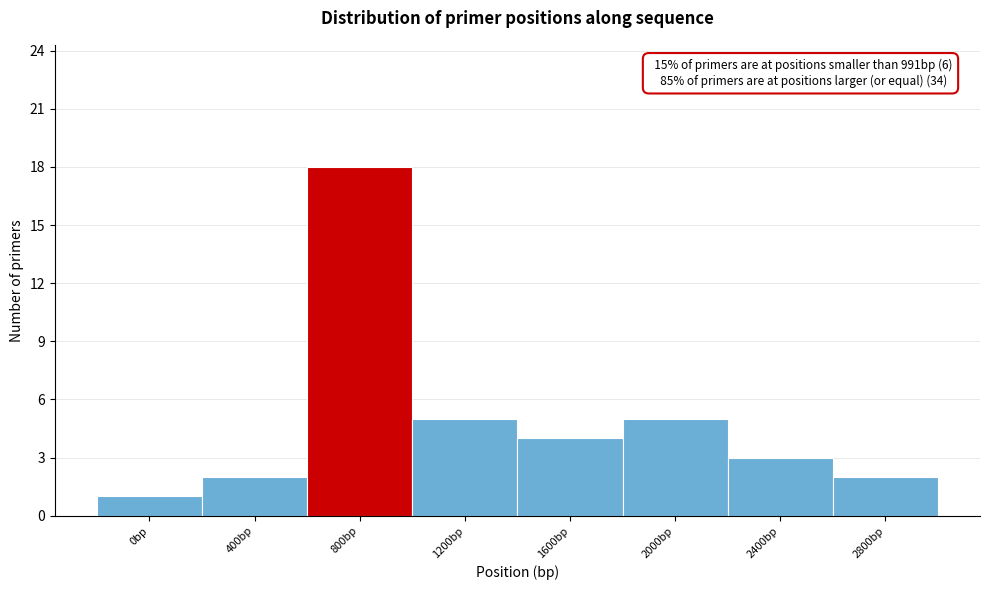

Reading left to right, transcribe all the data shown in this chart.

1	2	18	5	4	5	3	2